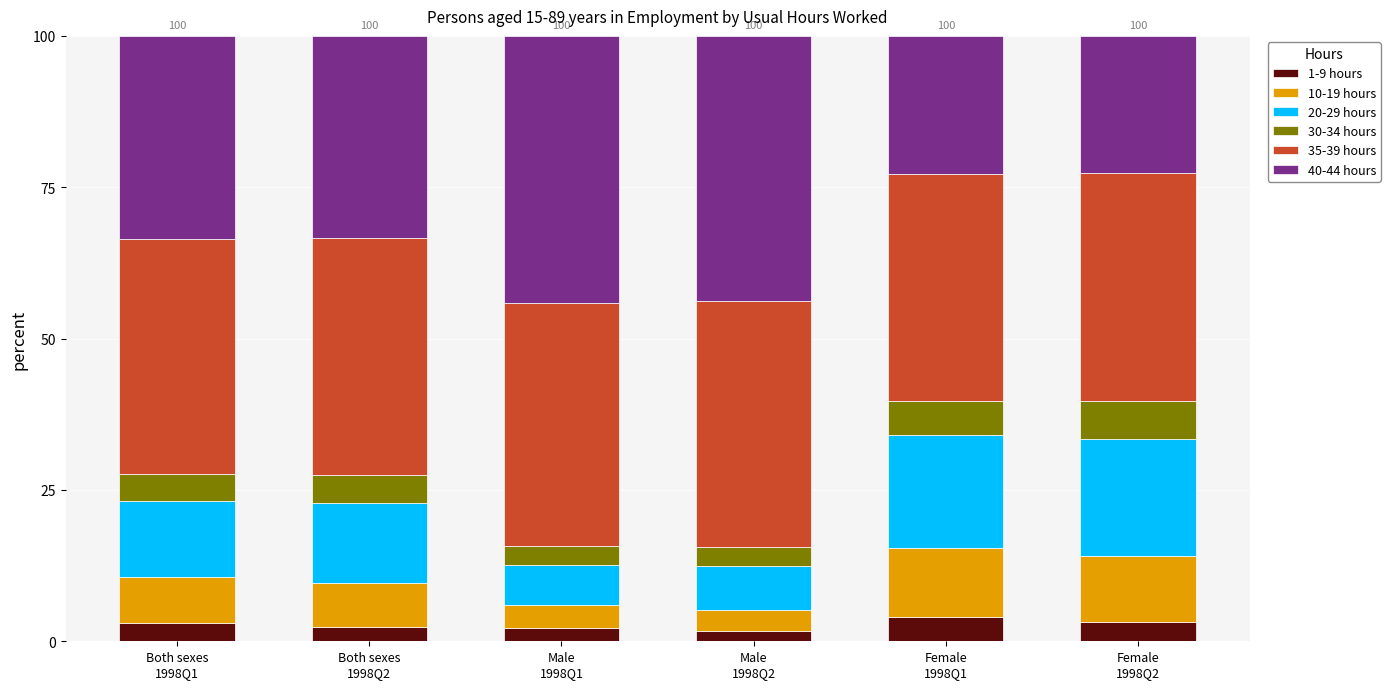

What is the maximum value for 1-9 hours?

4.1